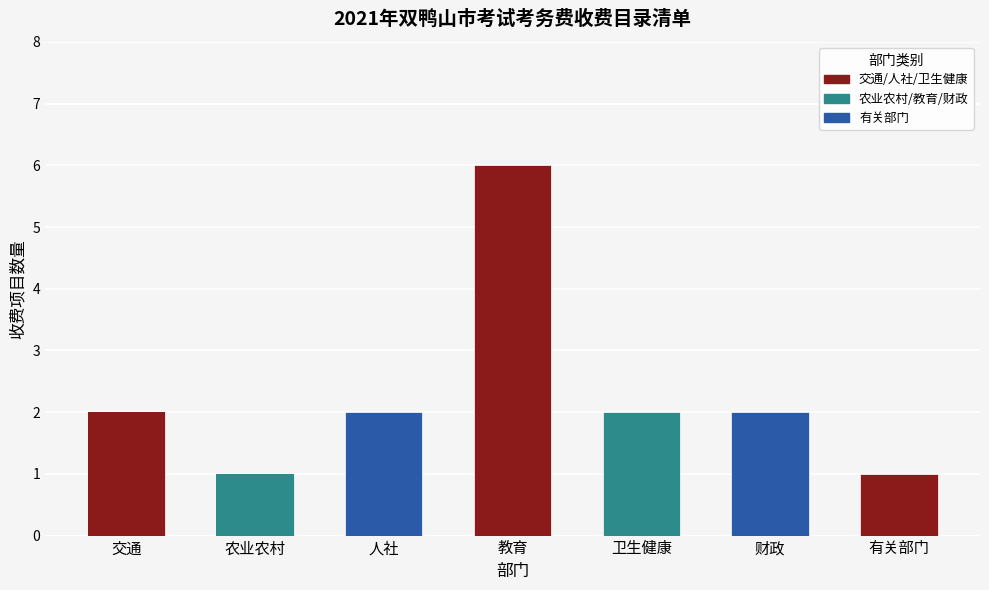

How many data points are less than 2?

2